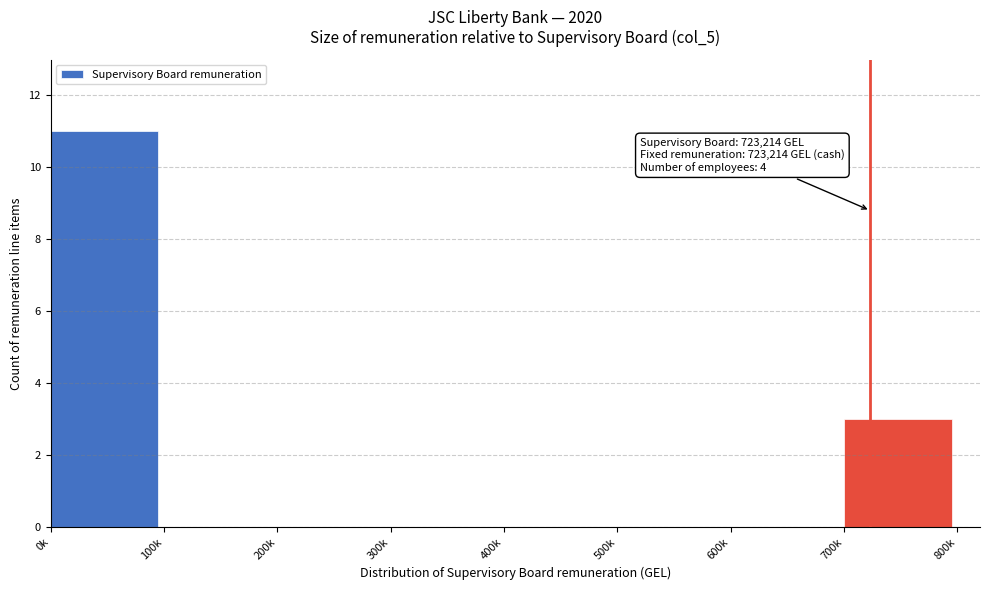

Reading left to right, transcribe all the data shown in this chart.

0k=11	100k=0	200k=0	300k=0	400k=0	500k=0	600k=0	700k=3